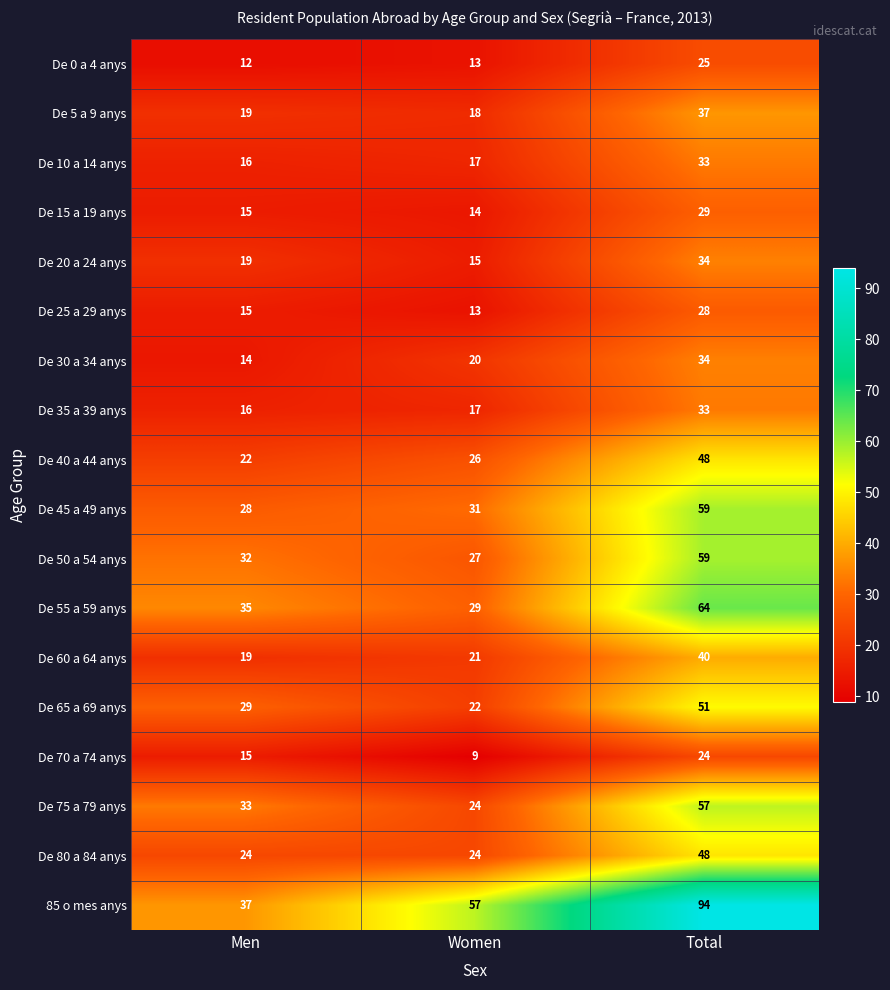

Which label corresponds to the smallest value in the chart?

Women